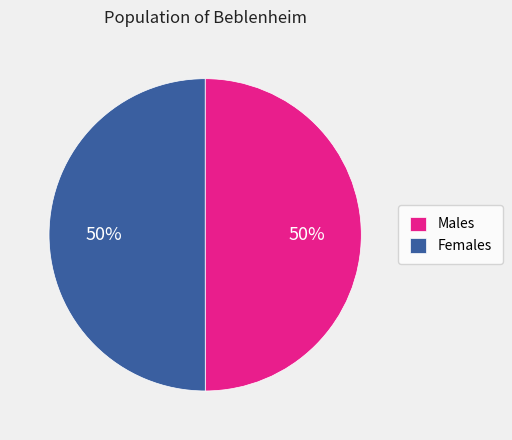

How many segments does this pie chart have?

2